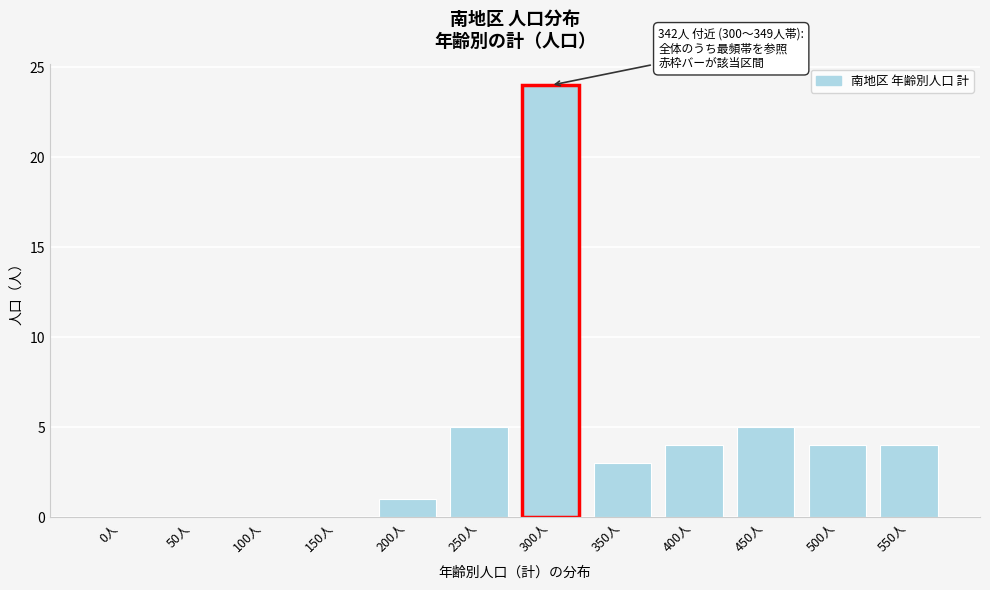

Reading right to left, transcribe all the data shown in this chart.

550人=4	500人=4	450人=5	400人=4	350人=3	300人=24	250人=5	200人=1	150人=0	100人=0	50人=0	0人=0